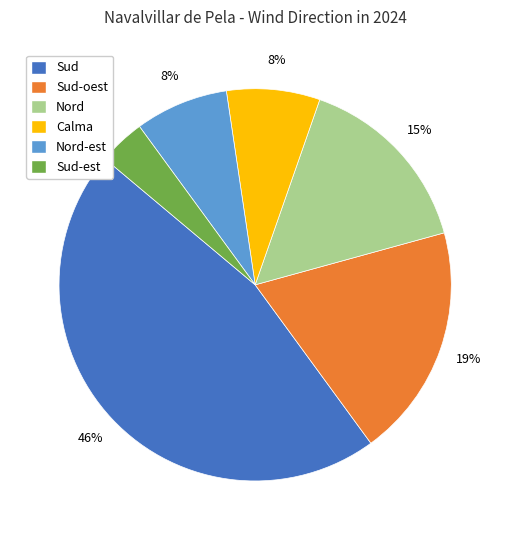

Is there any slice that represents more than half of the pie?

No